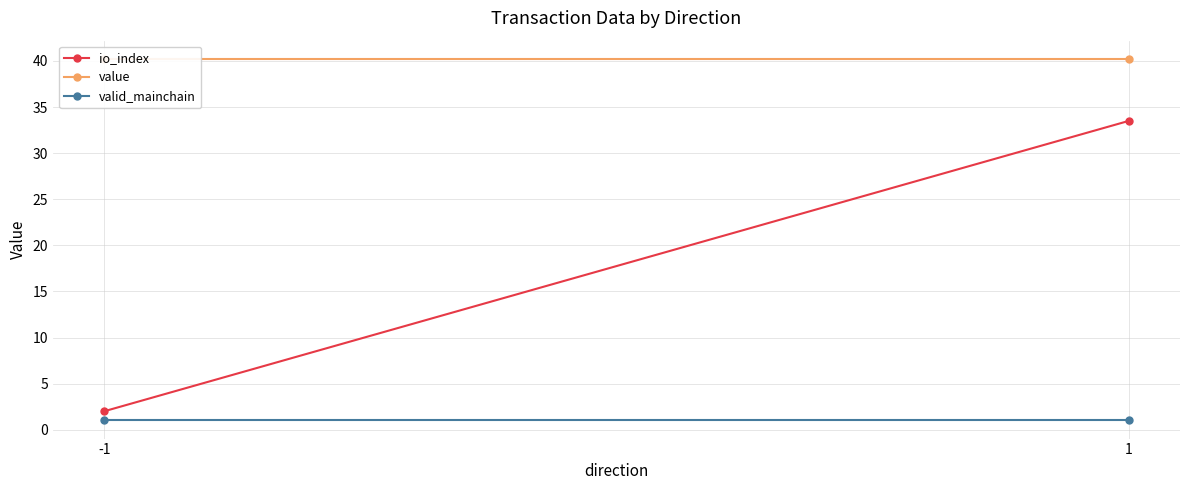

Reading left to right, what are all the values shown in this chart?

io_index: -1=2.0	1=33.5
value: -1=40.2	1=40.2
valid_mainchain: -1=1.0	1=1.0